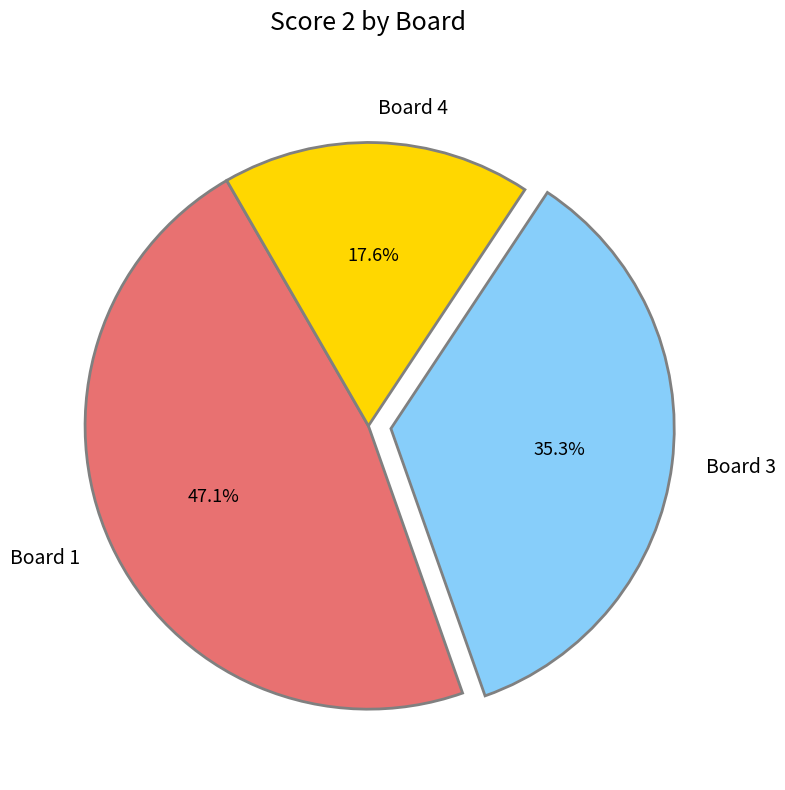

Is there a majority slice in this chart?

No